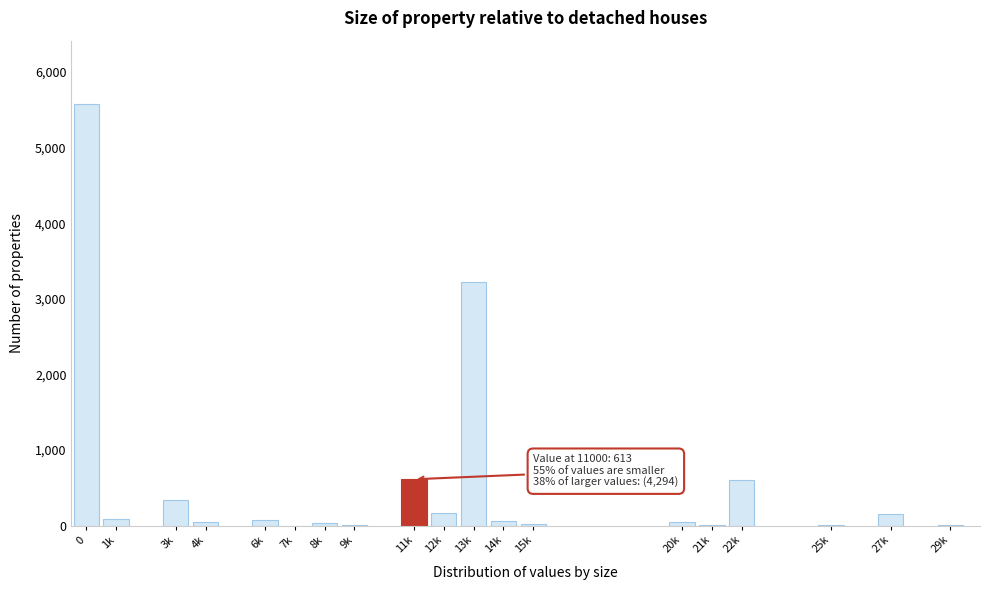

At which label is the value closest to 2789?

13k